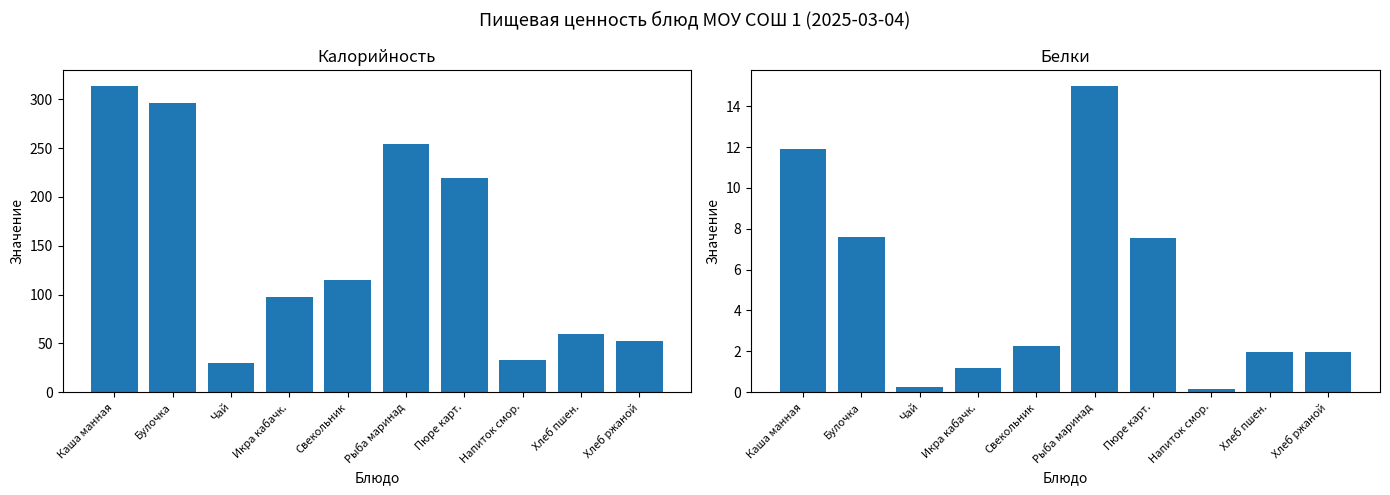

What is the label of the 10th bar from the right?

Каша манная